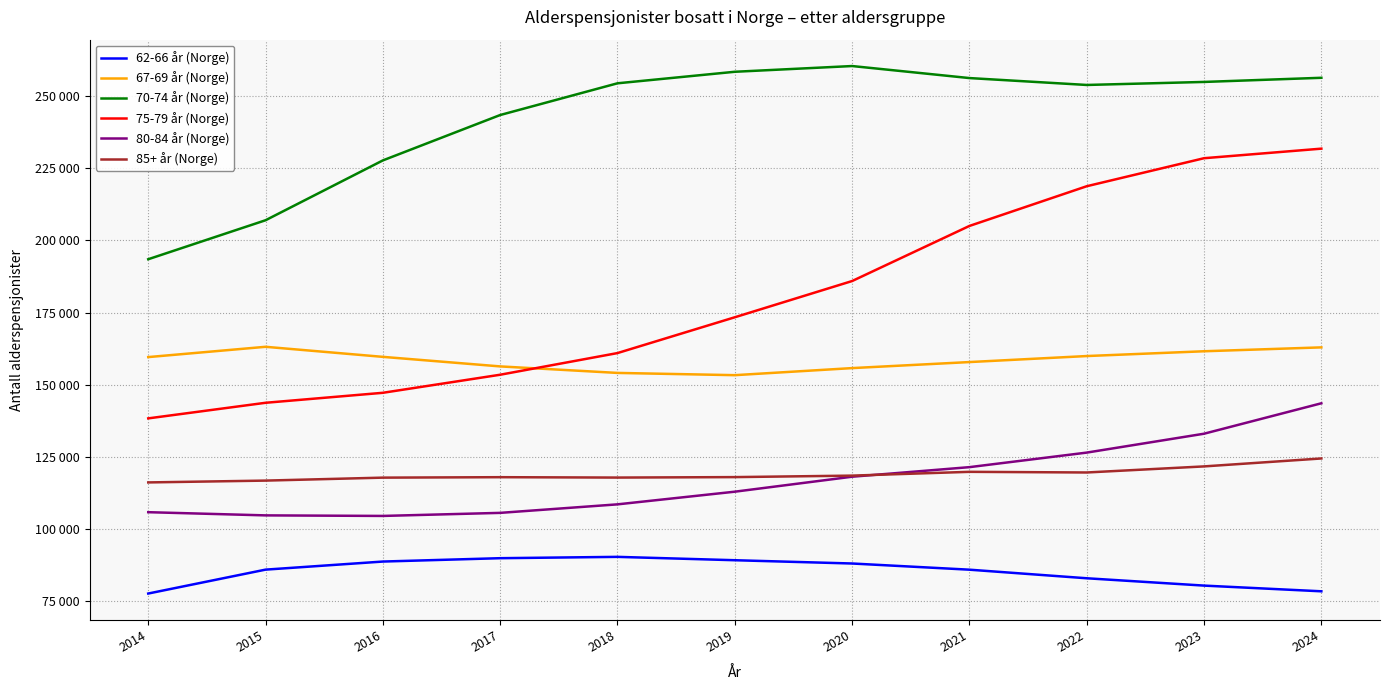

At which label does 67-69 år (Norge) reach its peak?

2015